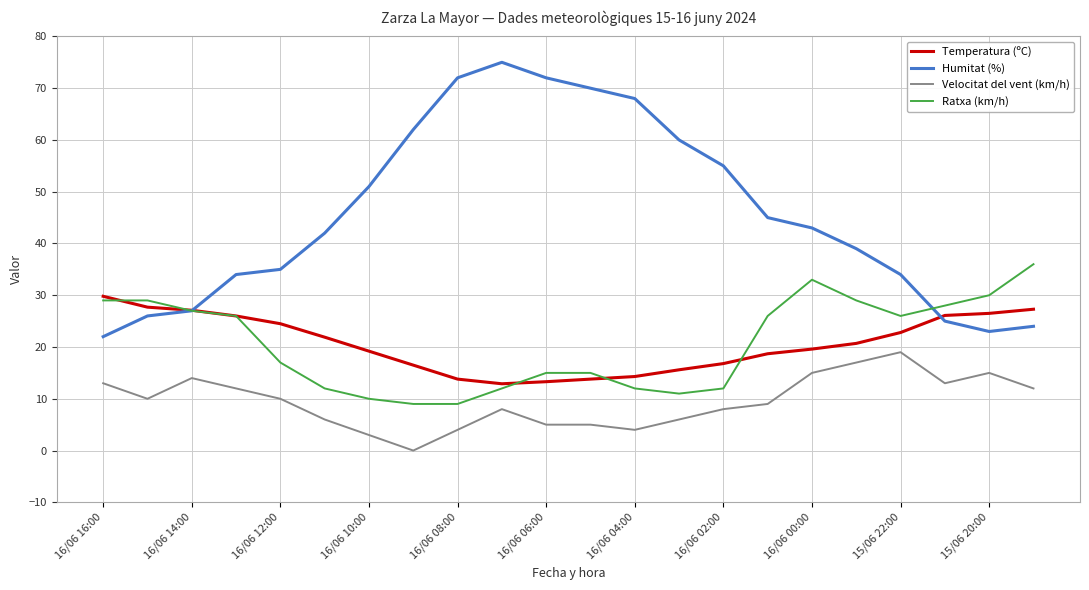

Does the chart have visible grid lines?

Yes